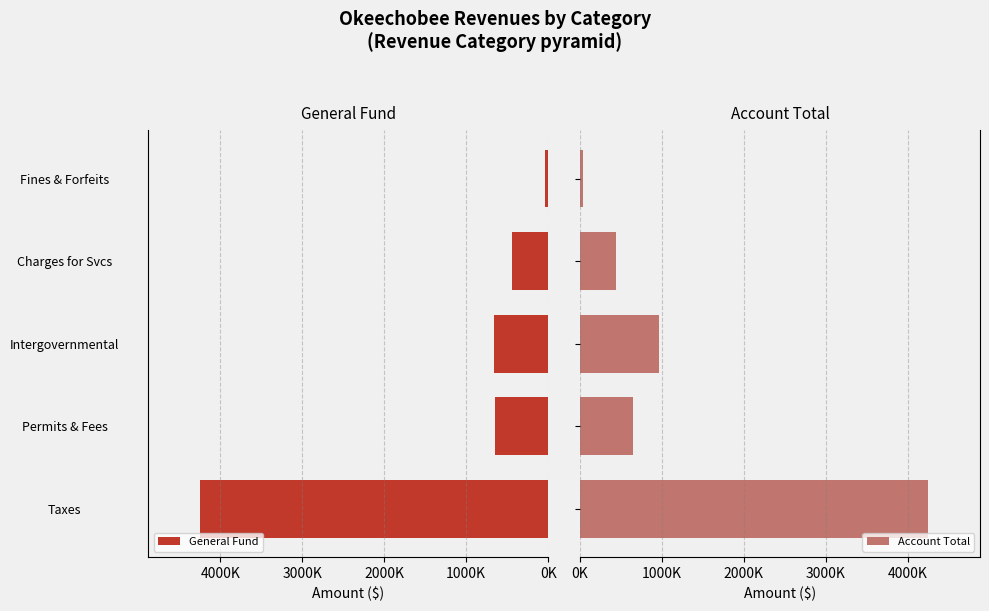

Reading left to right, what are all the values shown in this chart?

General Fund: 4245355	652246	662441	442215	34534
Account Total: 4245355	652246	962441	442215	38726